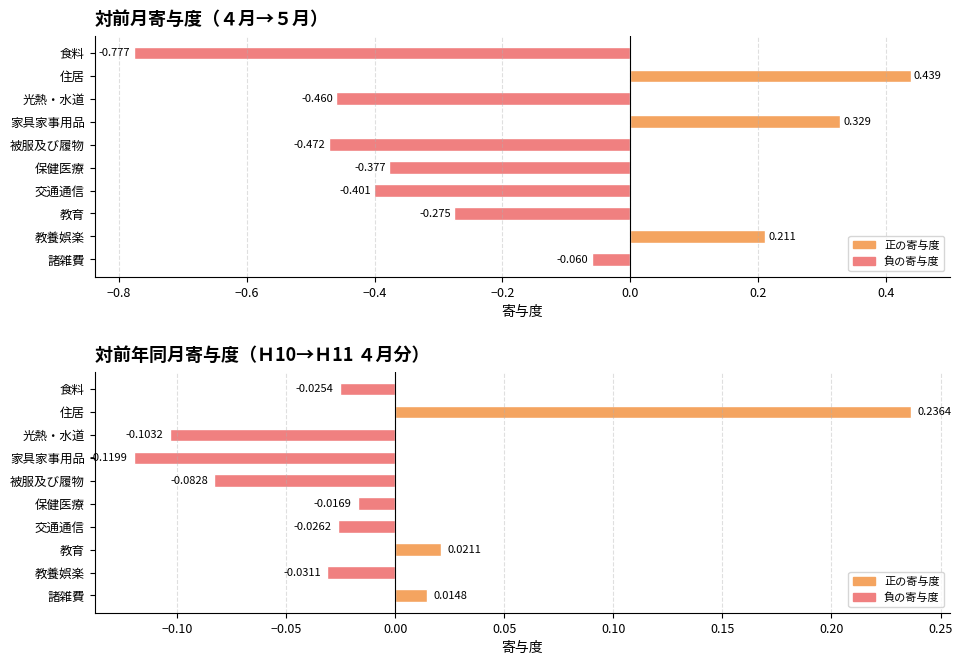

Are the bars grouped side by side (vs. stacked)?

Yes